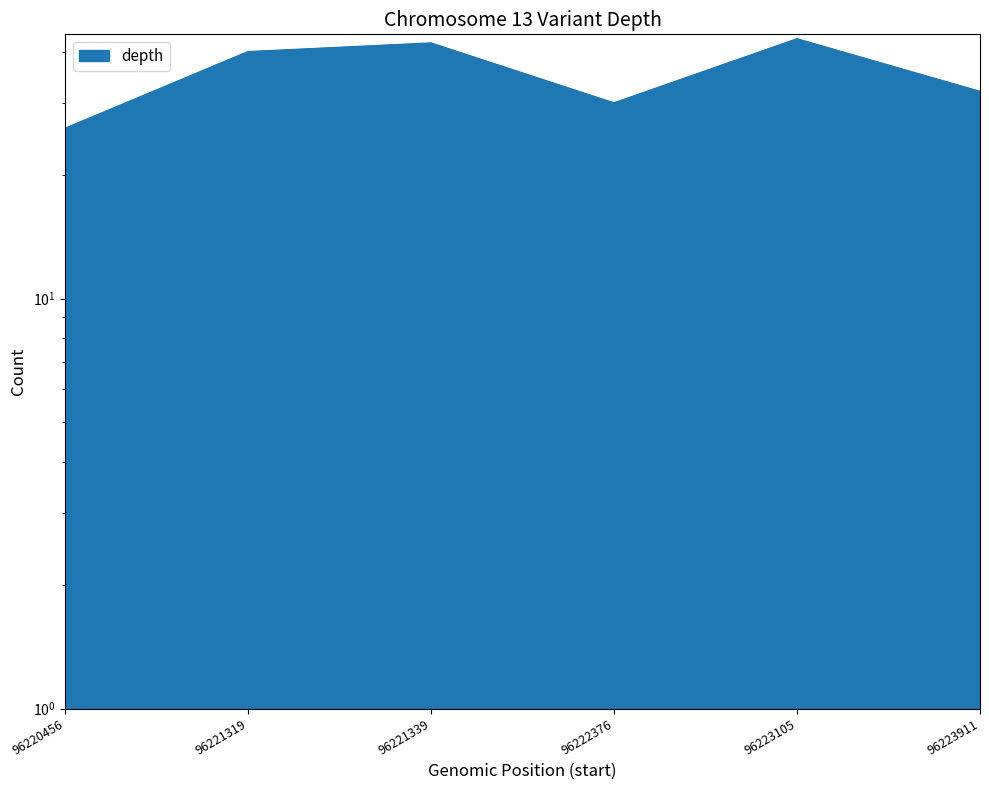

What is the difference between the maximum and minimum values?

17